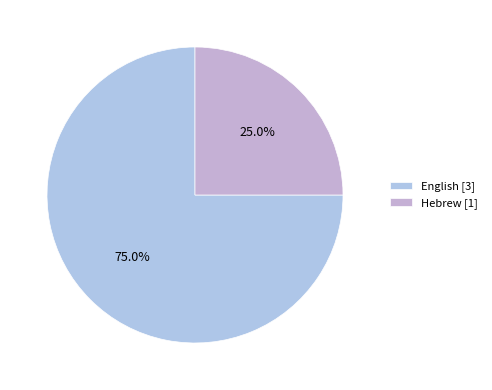

Does any single category account for the majority?

Yes